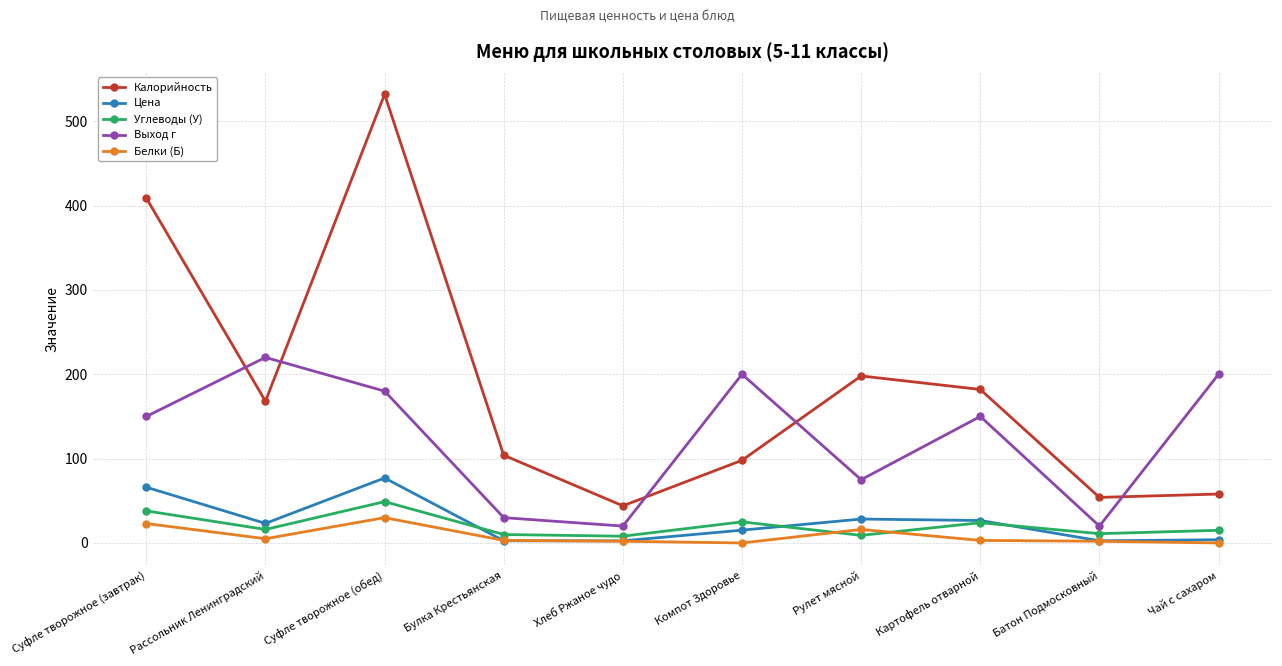

What is the label of the 1st point from the left?

Суфле творожное (завтрак)